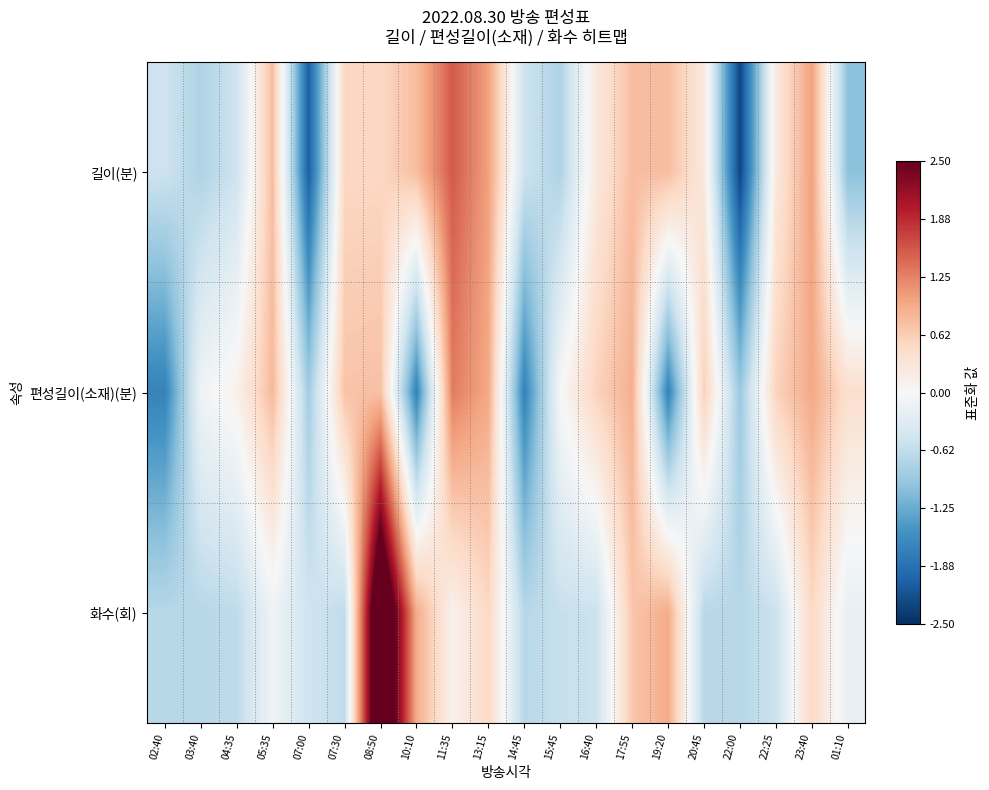

What is the total value across all series at 03:40?

-1.6